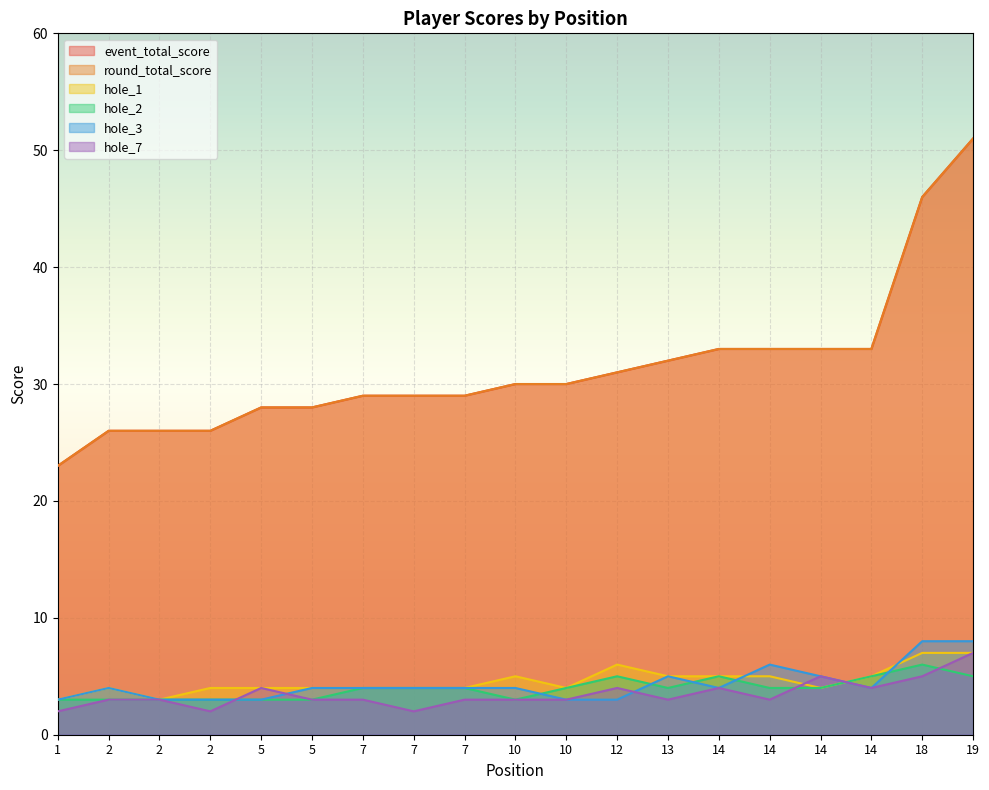

Reading left to right, transcribe all the data shown in this chart.

event_total_score: 1=23	2=26	2=26	2=26	5=28	5=28	7=29	7=29	7=29	10=30	10=30	12=31	13=32	14=33	14=33	14=33	14=33	18=46	19=51
round_total_score: 1=23	2=26	2=26	2=26	5=28	5=28	7=29	7=29	7=29	10=30	10=30	12=31	13=32	14=33	14=33	14=33	14=33	18=46	19=51
hole_1: 1=3	2=4	2=3	2=4	5=4	5=4	7=4	7=4	7=4	10=5	10=4	12=6	13=5	14=5	14=5	14=4	14=5	18=7	19=7
hole_2: 1=3	2=3	2=3	2=3	5=3	5=3	7=4	7=4	7=4	10=3	10=4	12=5	13=4	14=5	14=4	14=4	14=5	18=6	19=5
hole_3: 1=3	2=4	2=3	2=3	5=3	5=4	7=4	7=4	7=4	10=4	10=3	12=3	13=5	14=4	14=6	14=5	14=4	18=8	19=8
hole_7: 1=2	2=3	2=3	2=2	5=4	5=3	7=3	7=2	7=3	10=3	10=3	12=4	13=3	14=4	14=3	14=5	14=4	18=5	19=7